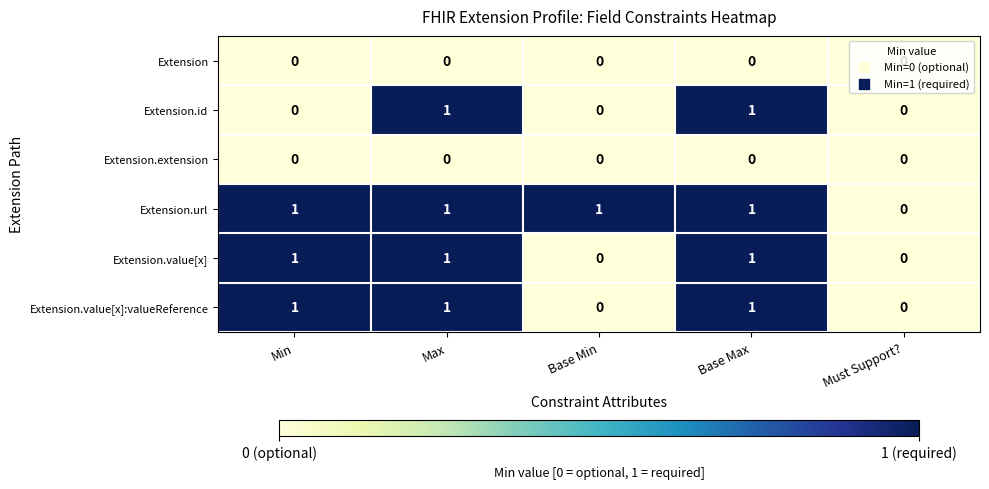

How many categories are shown in the chart?

5